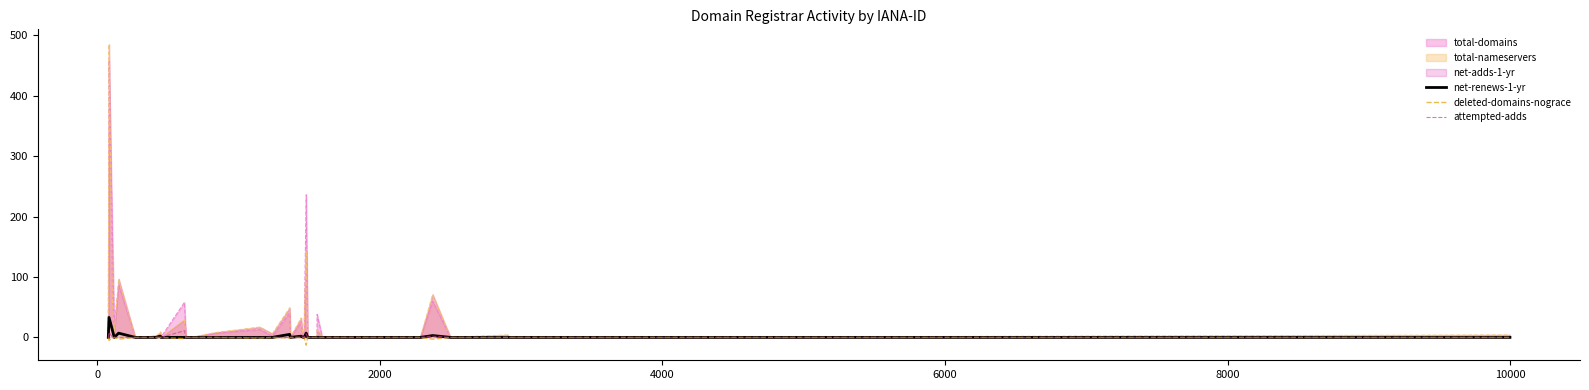

What is the lowest value of the deleted-domains-nograce series?

-13